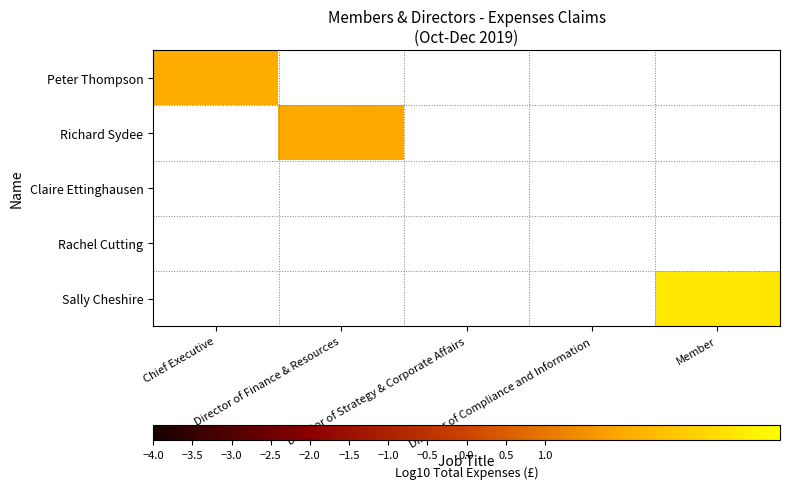

What is the maximum value shown in the chart?

3.4